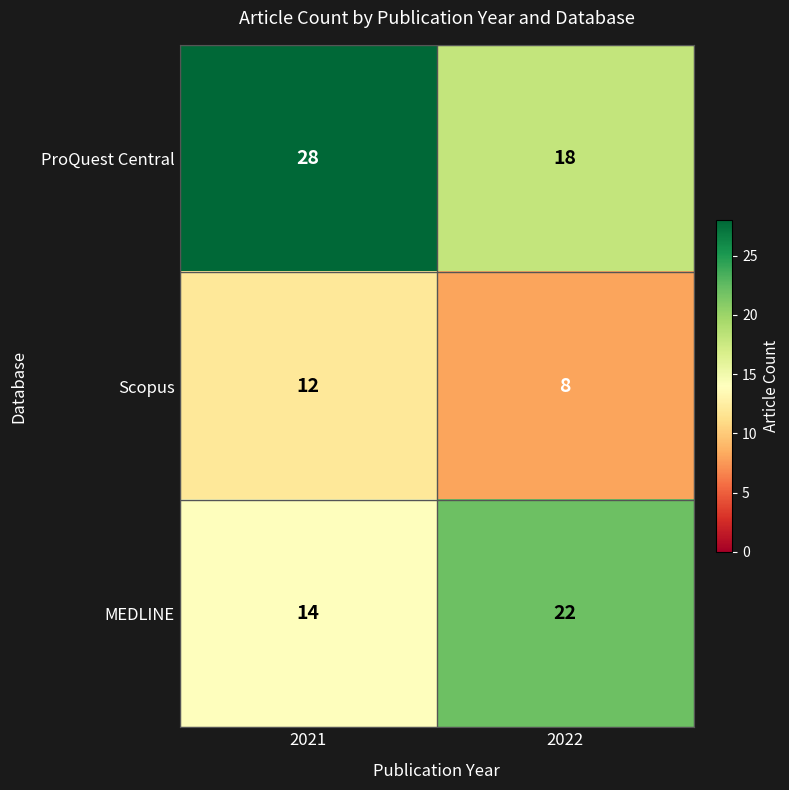

Which series has the largest total across all categories?

ProQuest Central